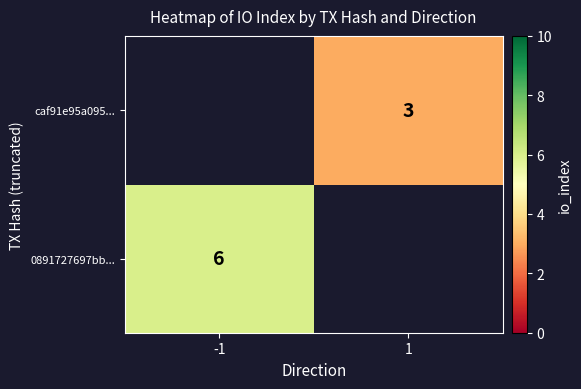

The 0891727697bb... series shows 6 at -1. True or false?

True